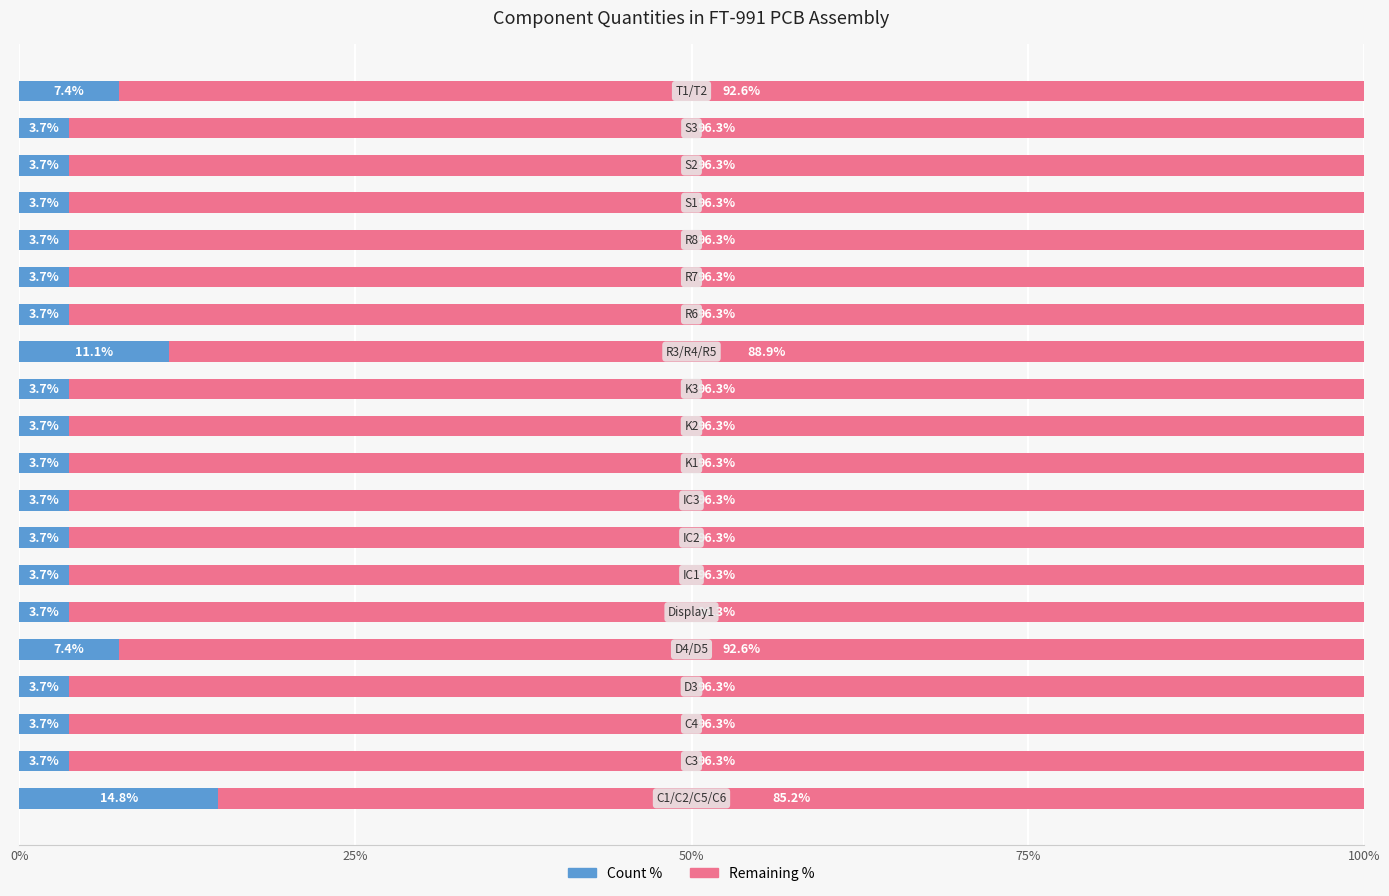

What is the difference between the maximum and minimum values in the Count % series?

11.1